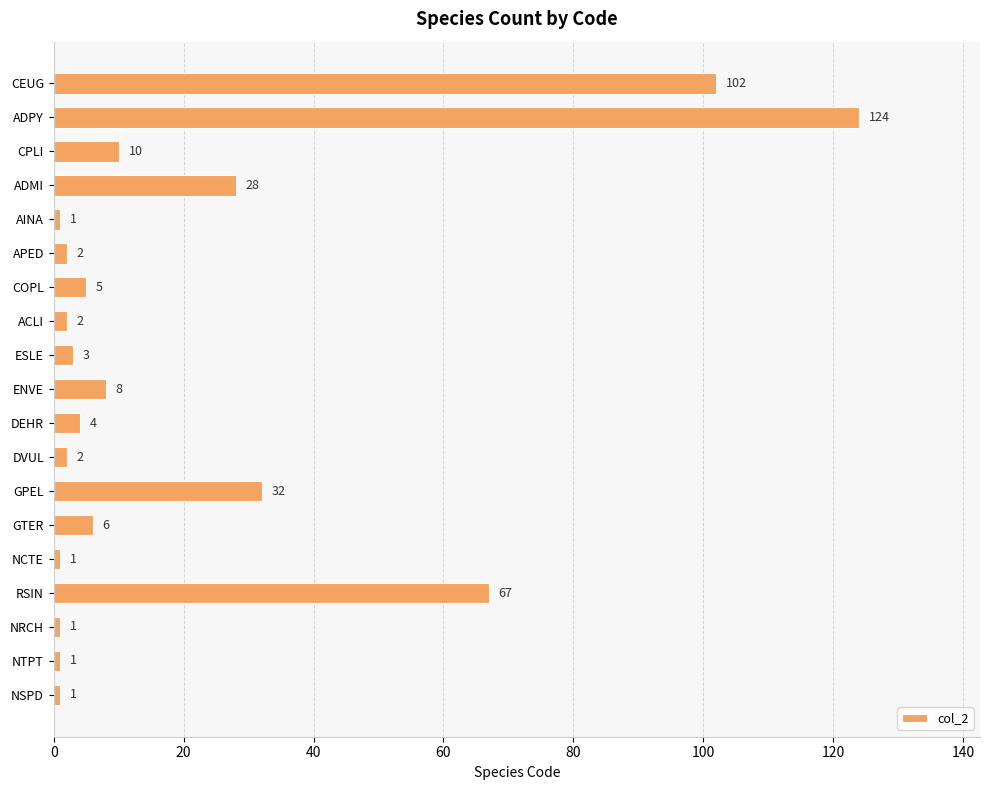

Reading top to bottom, list all the values displayed in this chart.

CEUG=102	ADPY=124	CPLI=10	ADMI=28	AINA=1	APED=2	COPL=5	ACLI=2	ESLE=3	ENVE=8	DEHR=4	DVUL=2	GPEL=32	GTER=6	NCTE=1	RSIN=67	NRCH=1	NTPT=1	NSPD=1